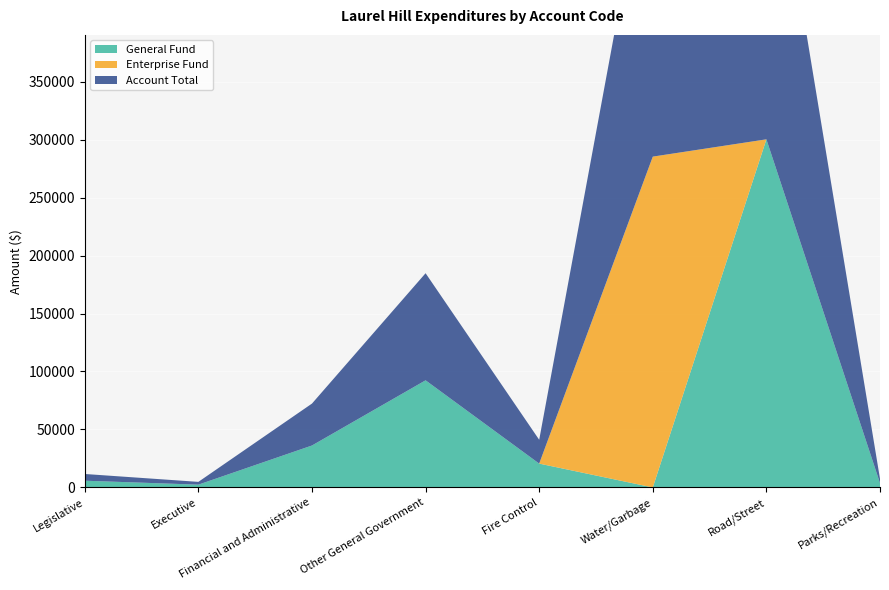

Reading right to left, list all the values displayed in this chart.

General: Parks/Recreation=3723	Road/Street=300263	Water/Garbage=0	Fire Control=20554	Other General Government=92386	Financial and Administrative=36168	Executive=2400	Legislative=5800
Enterprise: Parks/Recreation=0	Road/Street=0	Water/Garbage=285344	Fire Control=0	Other General Government=0	Financial and Administrative=0	Executive=0	Legislative=0
Account Total: Parks/Recreation=3723	Road/Street=300263	Water/Garbage=285344	Fire Control=20554	Other General Government=92386	Financial and Administrative=36168	Executive=2400	Legislative=5800